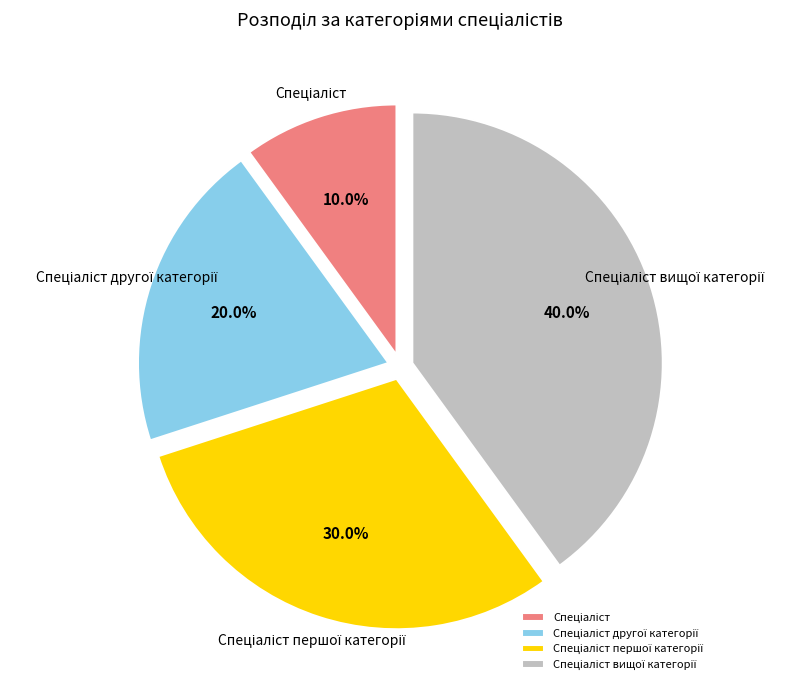

Is there any slice that represents more than half of the pie?

No